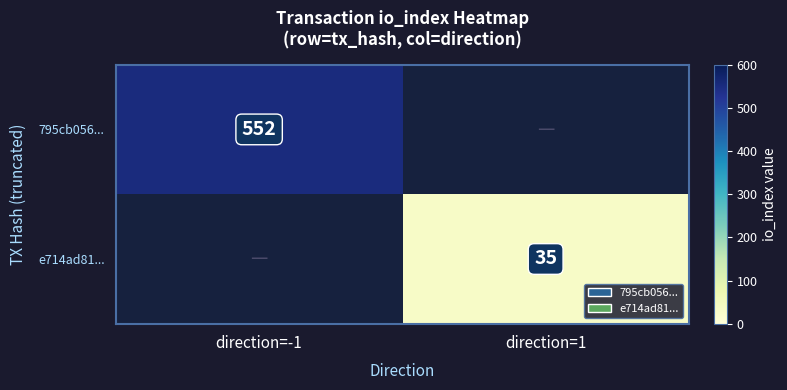

Is it true that 795cb056... equals 796 at direction=-1?

False